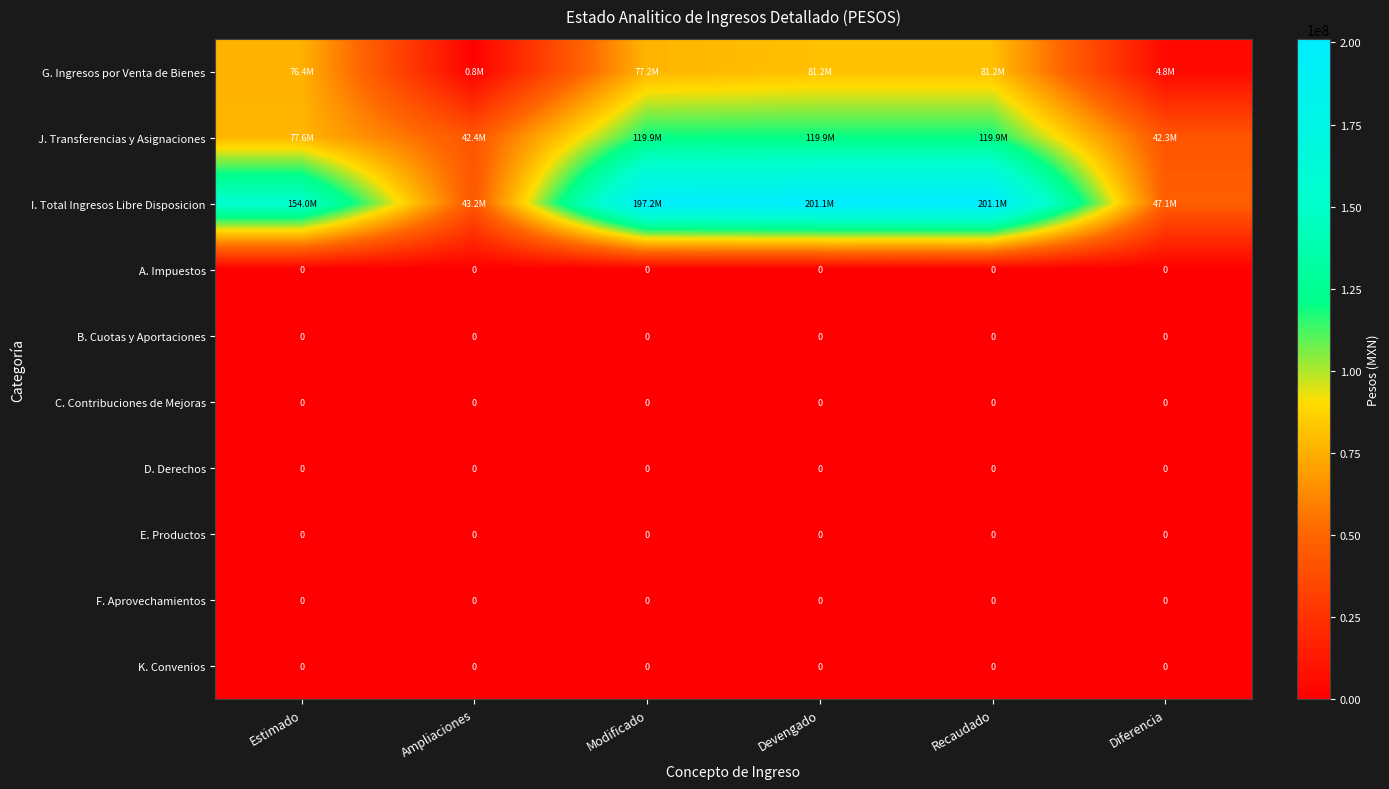

What is the spread (max minus min) of values at Modificado?

197171315.0